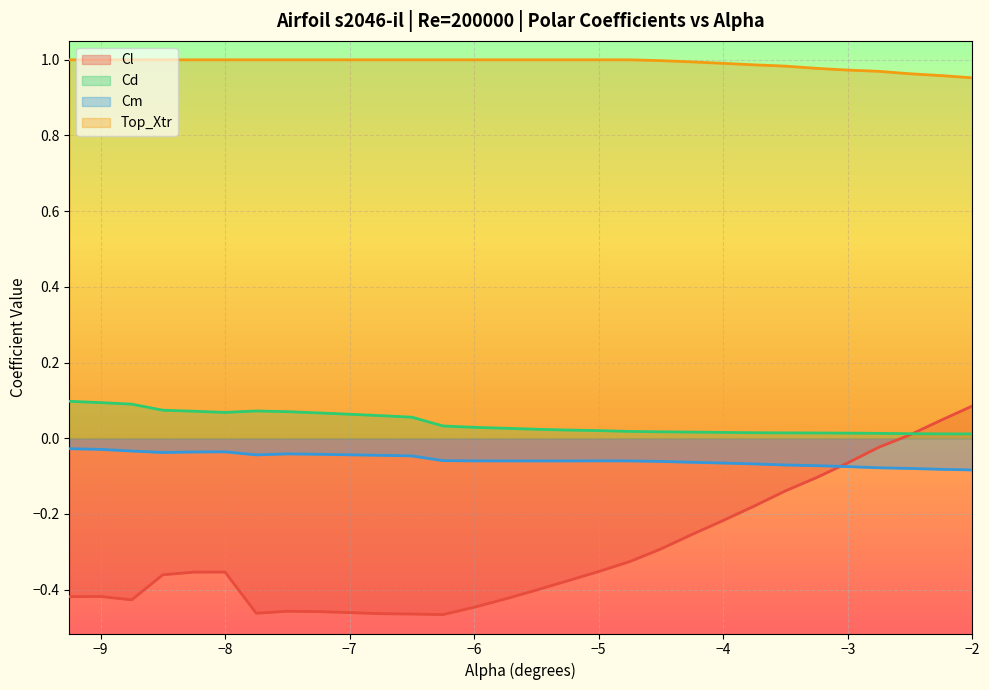

Read the Cm value at -5.25.

-0.1